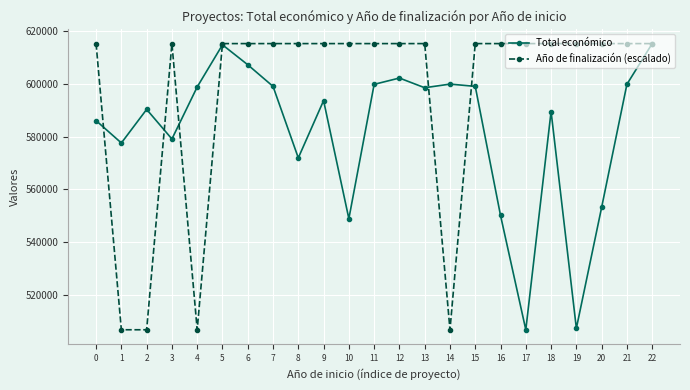

What is the approximate value of Año de finalización (escalado) at 20?

615375.0